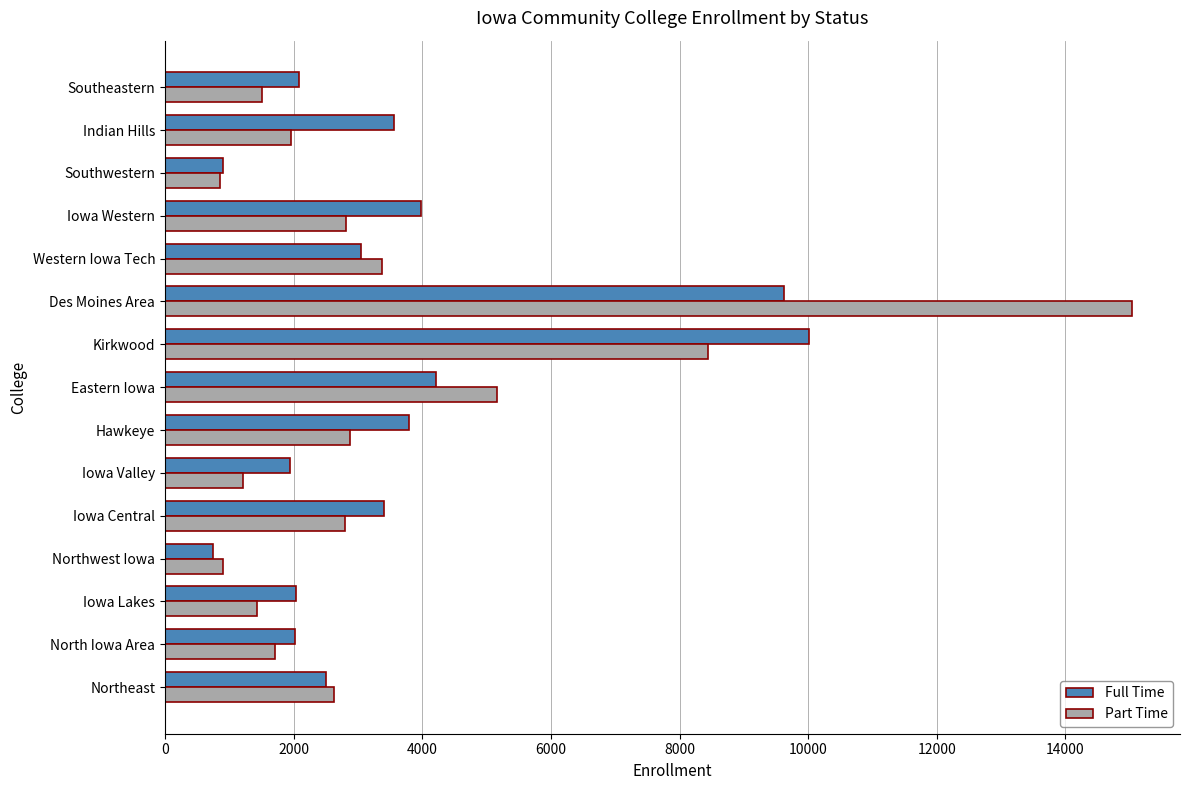

What is the lowest value of the Part Time series?

850